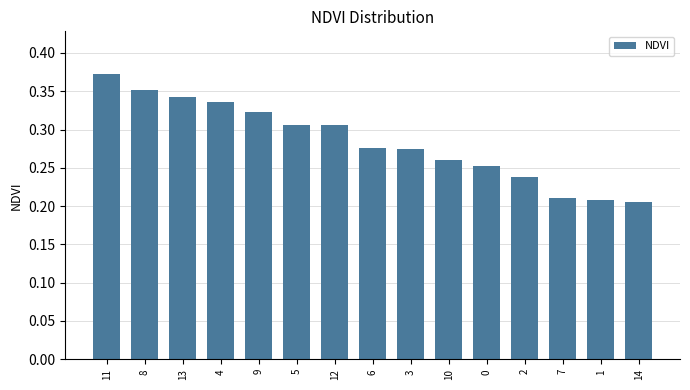

What is the label of the 14th bar from the right?

8